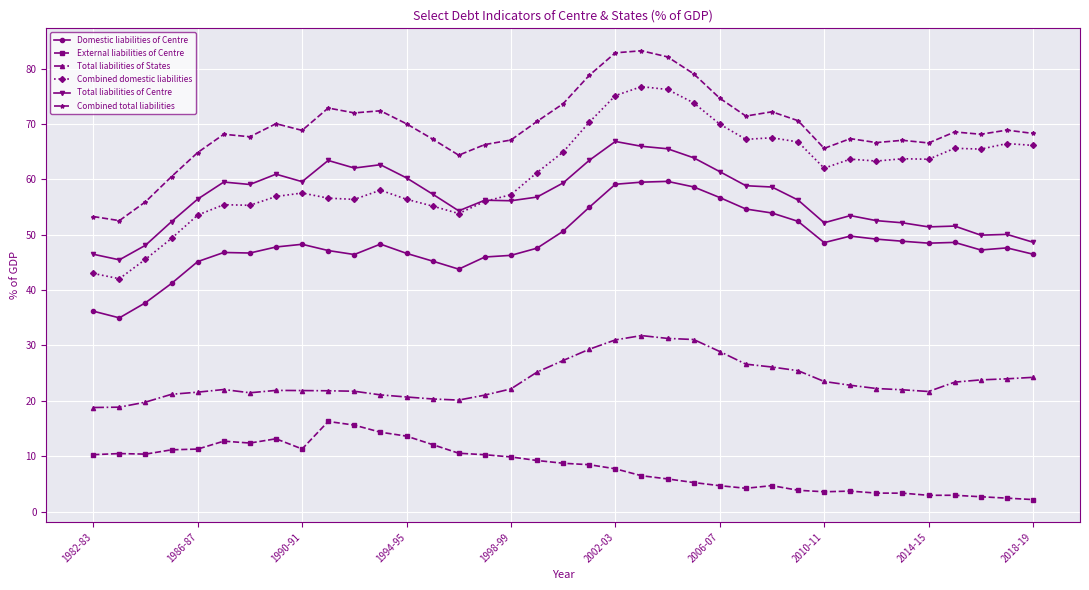

What is the value of the Total liabilities of States point at the 3rd from the left?

19.8